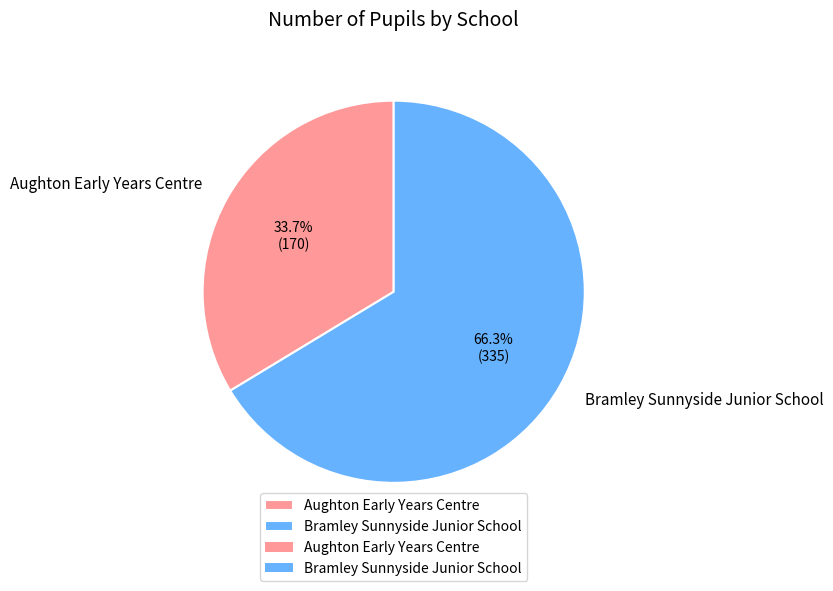

Does Bramley Sunnyside Junior School account for over 50% of the chart?

Yes